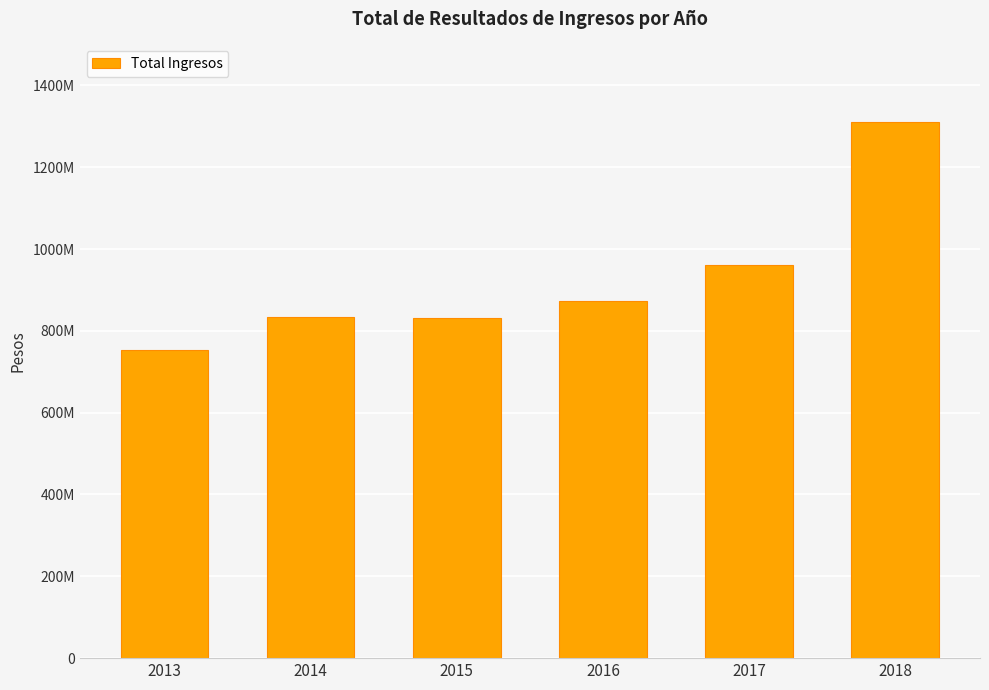

Rank the categories by value from highest to lowest.

2018, 2017, 2016, 2014, 2015, 2013